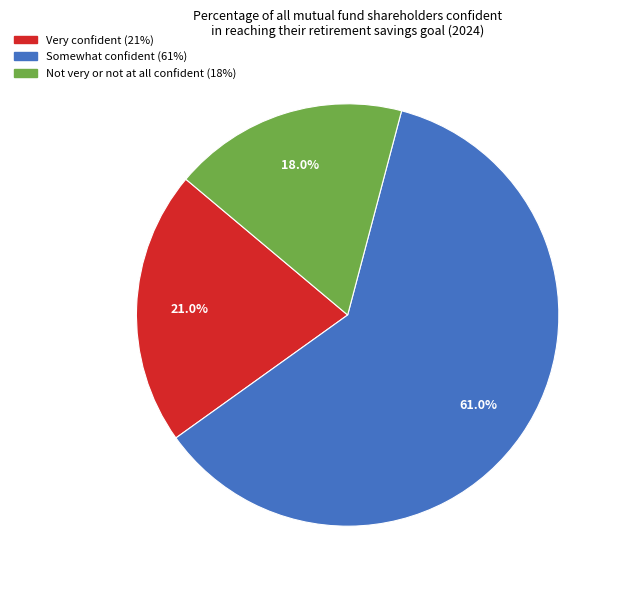

Between Somewhat confident and Not very or not at all confident, which is larger?

Somewhat confident